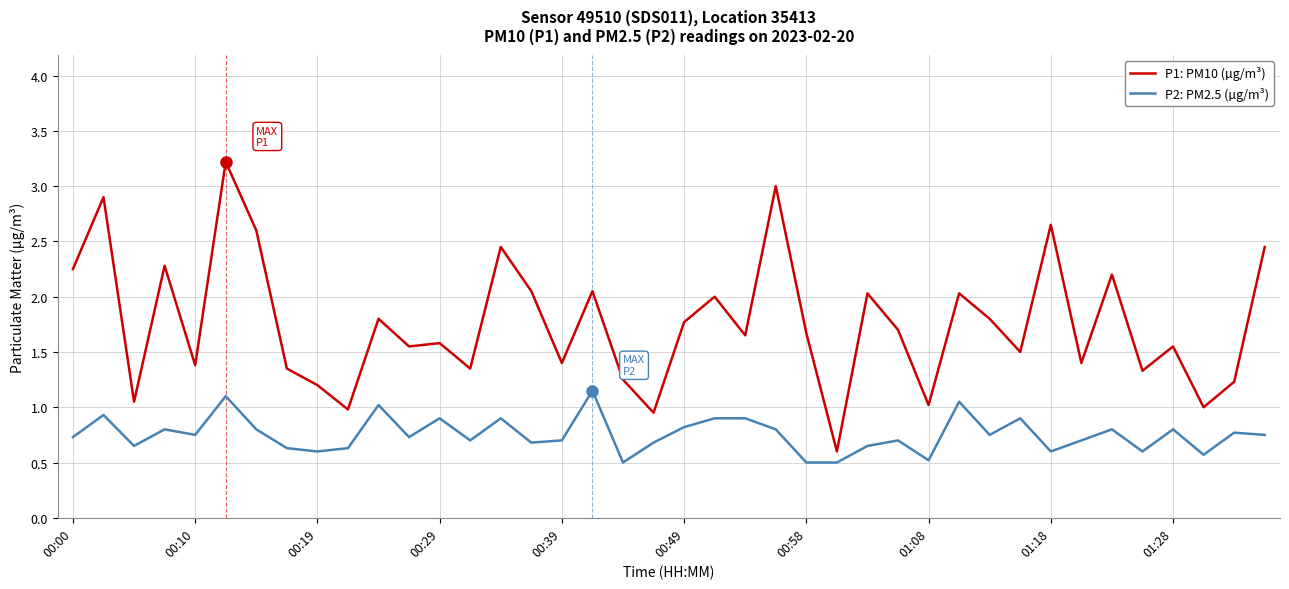

True or false: P2: PM2.5 (µg/m³) and P1: PM10 (µg/m³) cross at least once.

False